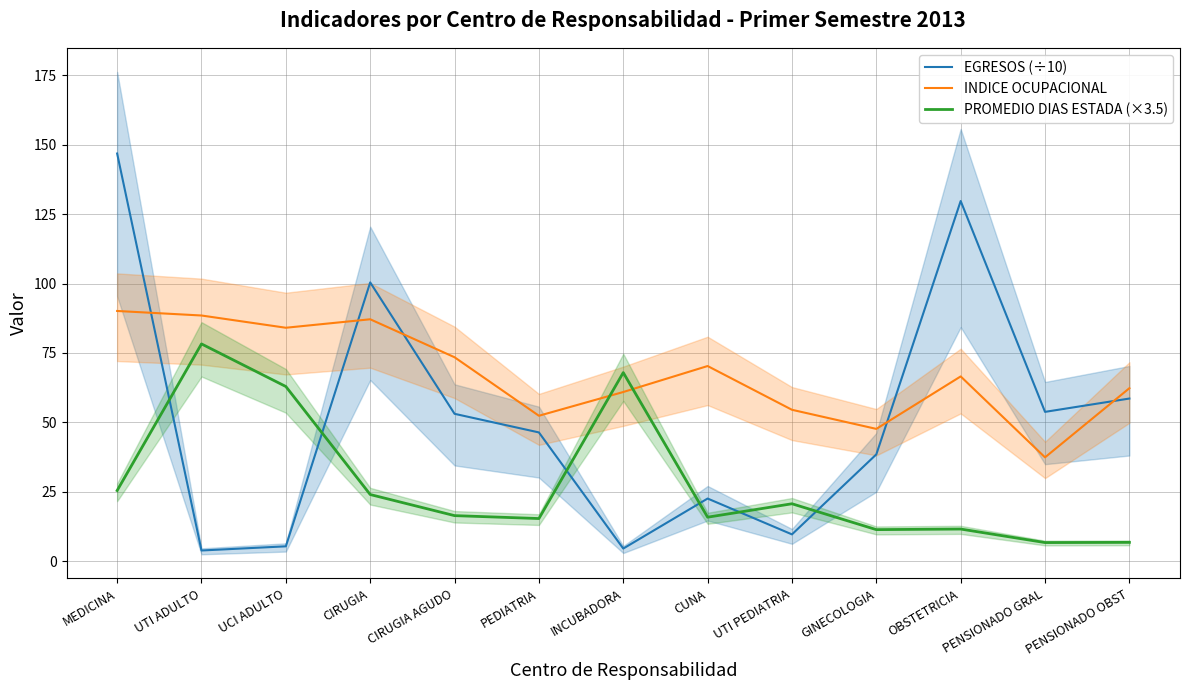

Which series has the largest range (max minus min)?

EGRESOS (÷10)